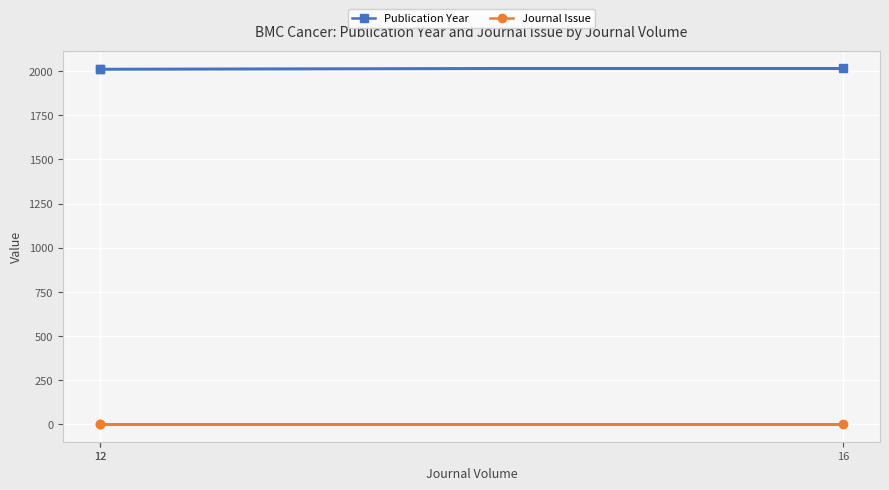

How many lines are shown in the chart?

2